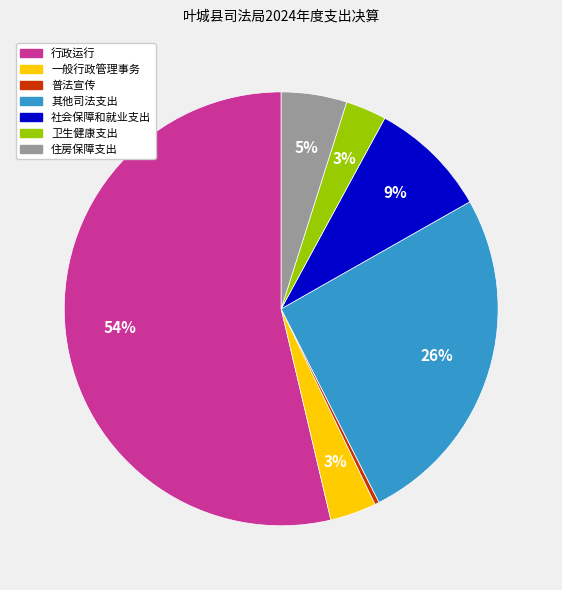

What is the majority slice?

行政运行